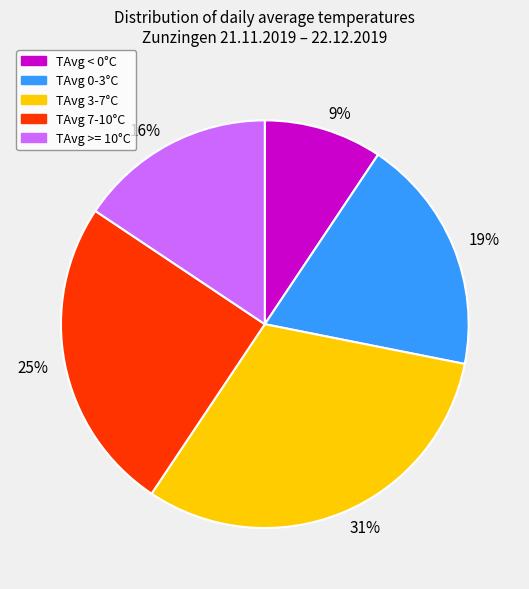

To the nearest percent, what is the difference between the 19% and 25% slice percentages?

6%